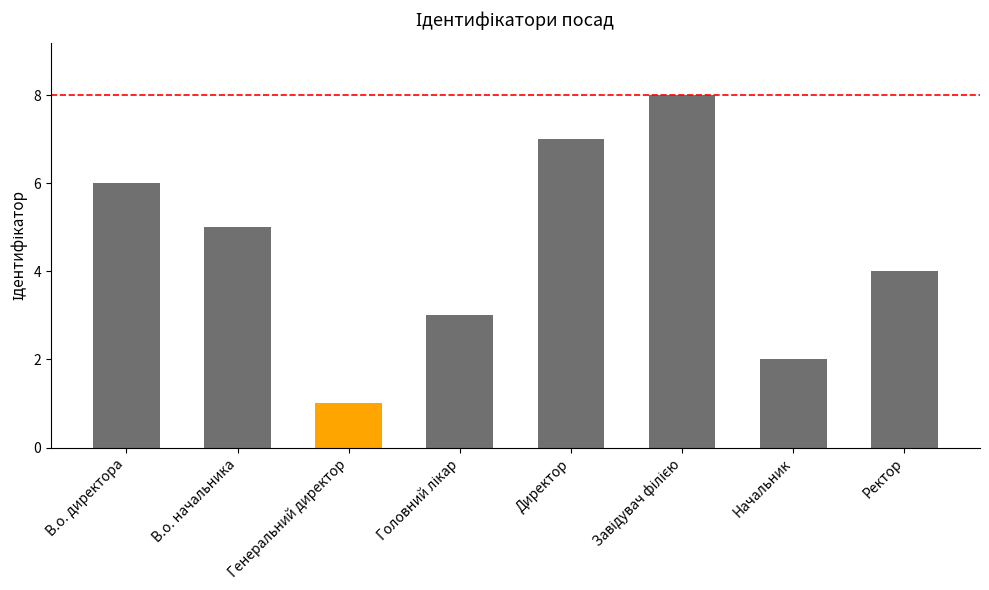

What is the ratio of the value at Начальник to the value at В.о. директора?

0.3